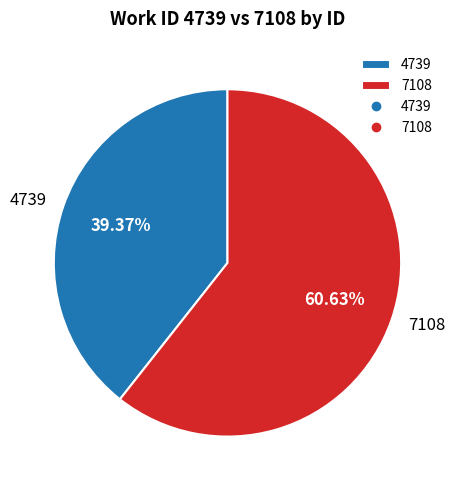

What is the largest slice in the pie chart?

7108